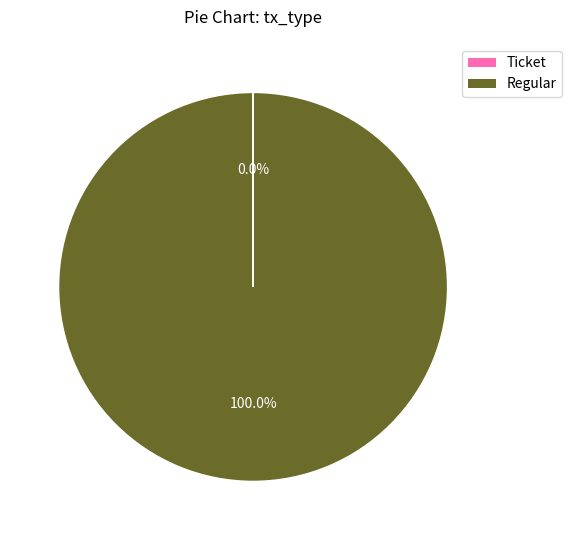

Which slice is the largest?

Regular